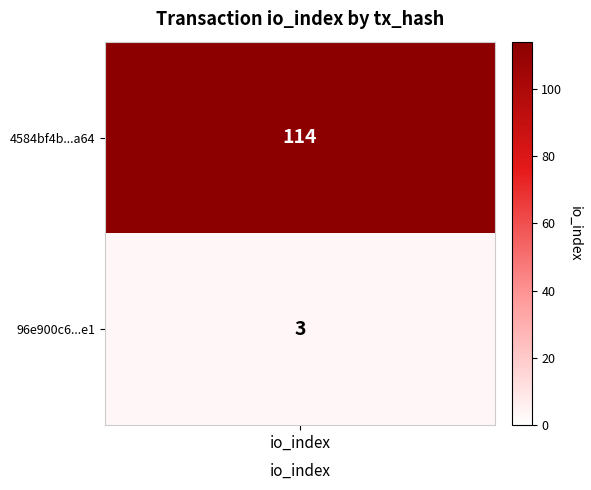

What is the difference between the highest and lowest values at io_index?

111